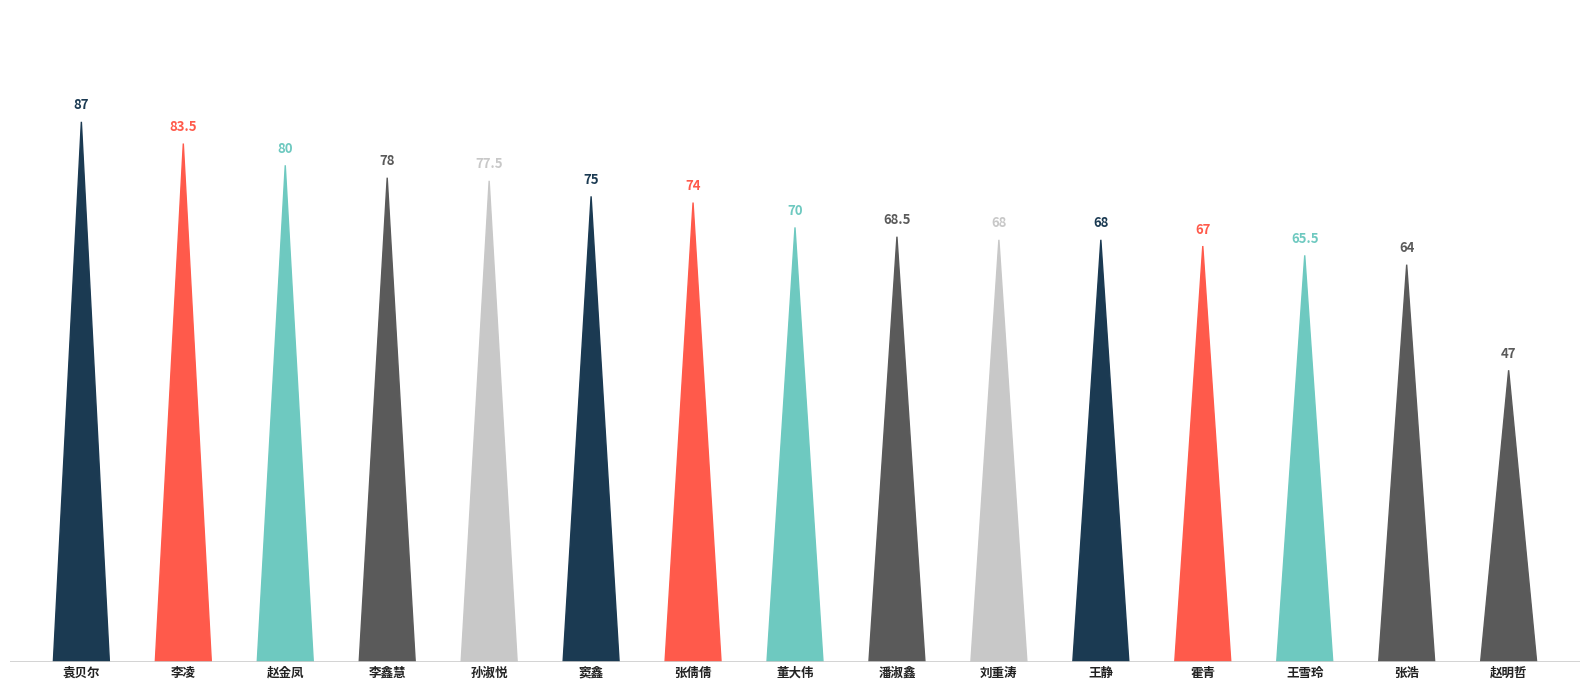

Approximately how many times larger is the value at 李凌 compared to 刘重涛?

1.2